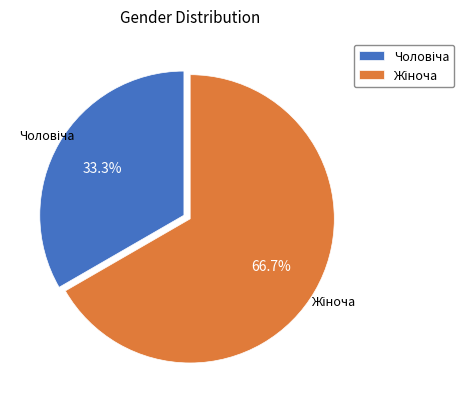

How many slices are in this pie chart?

2